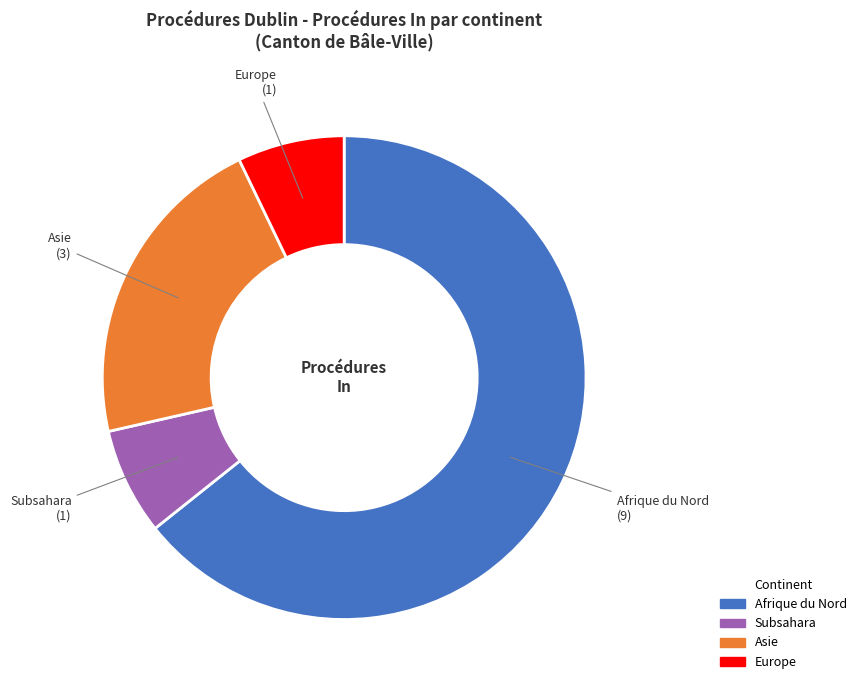

Is there a majority slice in this chart?

Yes